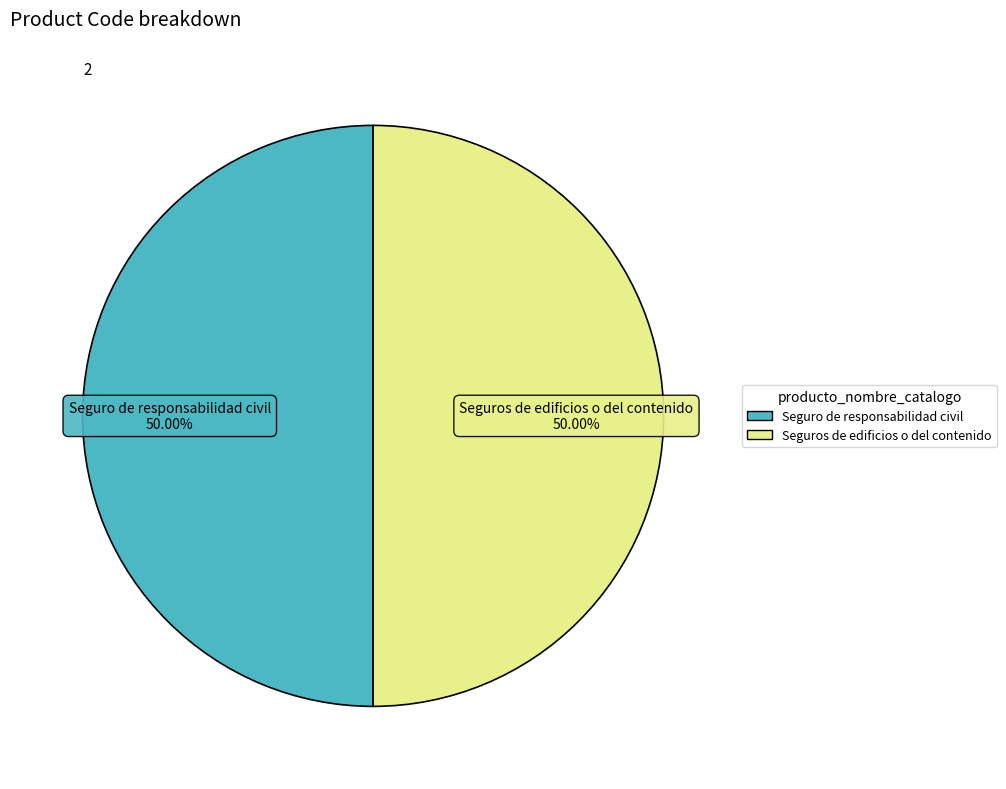

Combined, do Seguro de responsabilidad civil and Seguros de edificios o del contenido account for over 50%?

Yes